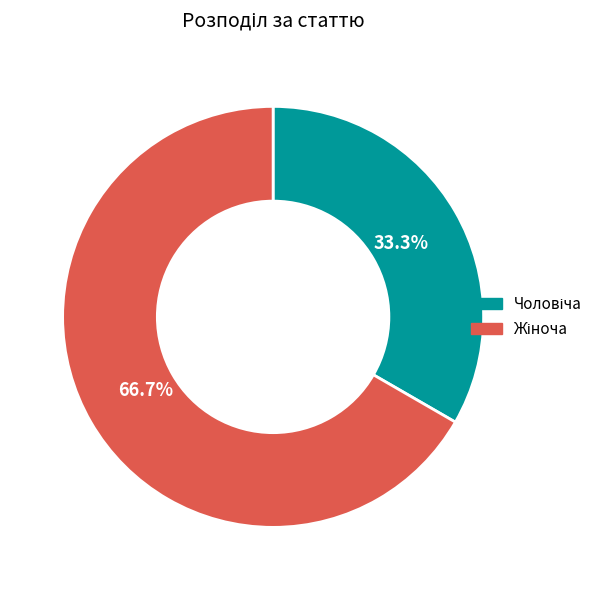

Is there any slice that represents more than half of the pie?

Yes